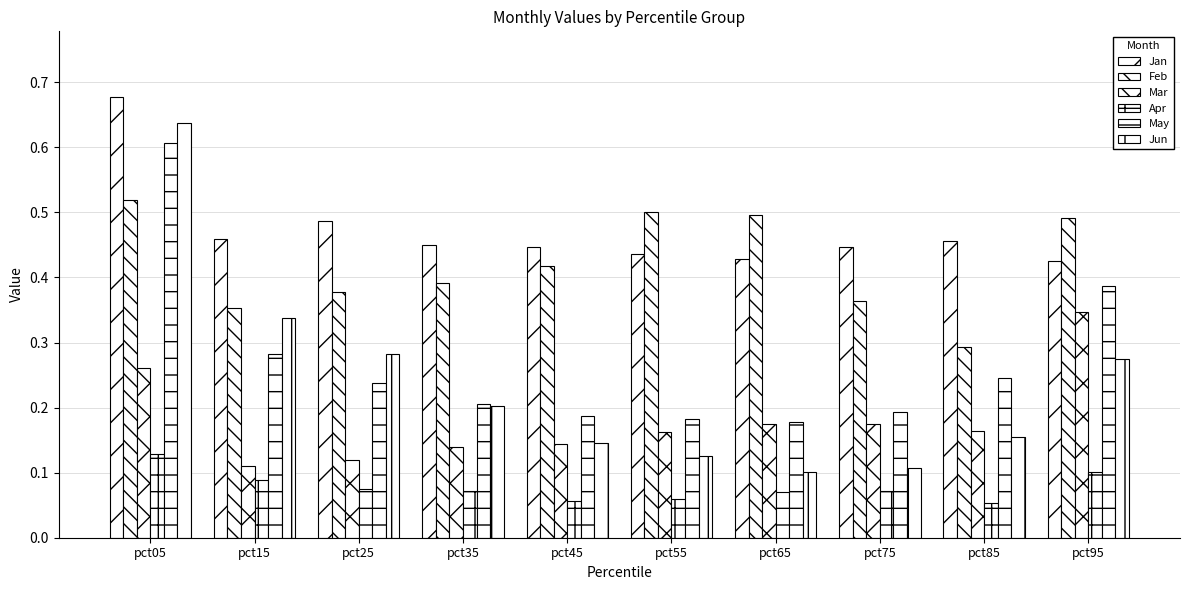

Does the chart contain any negative values?

No